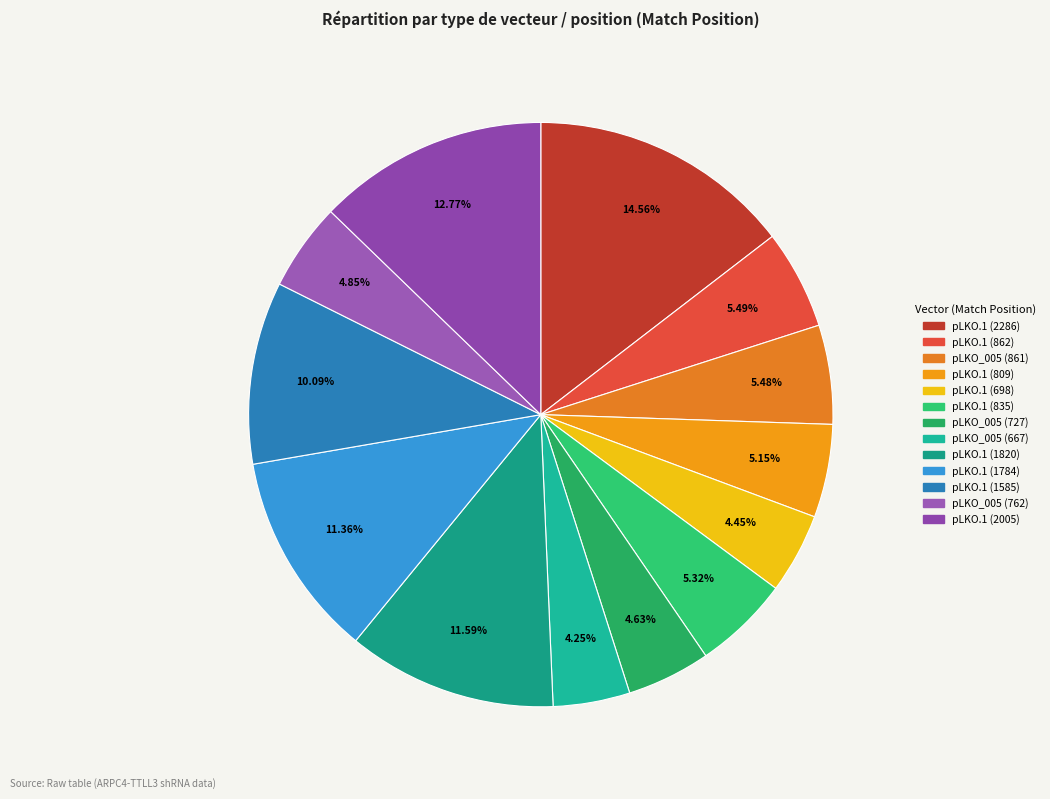

To the nearest percent, what is the average slice percentage?

8%